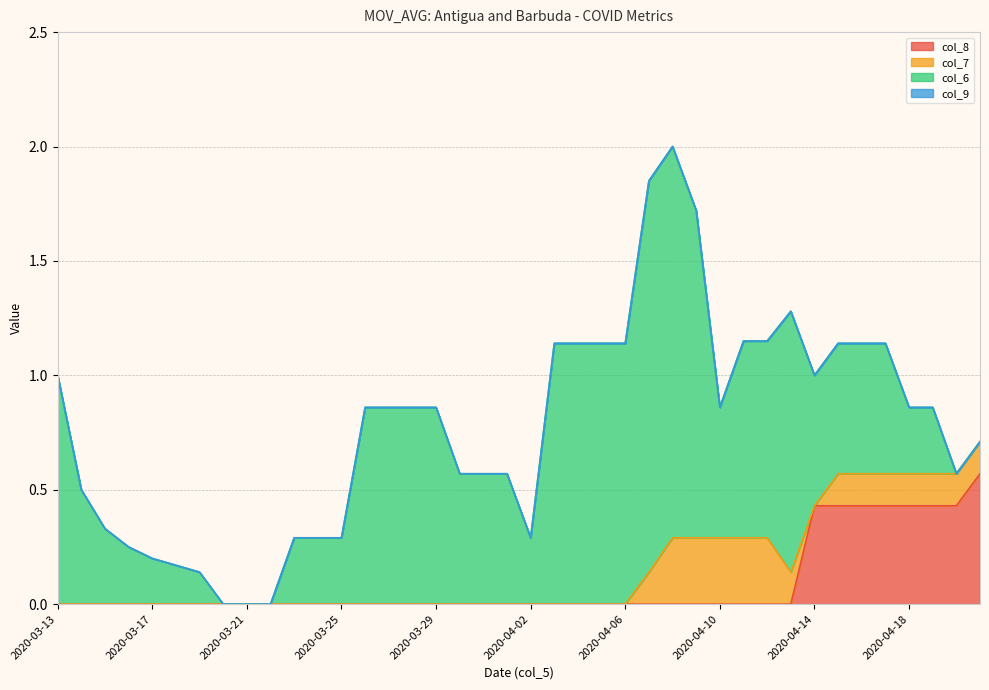

The col_7 series shows 0.1 at 2020-03-23. True or false?

False